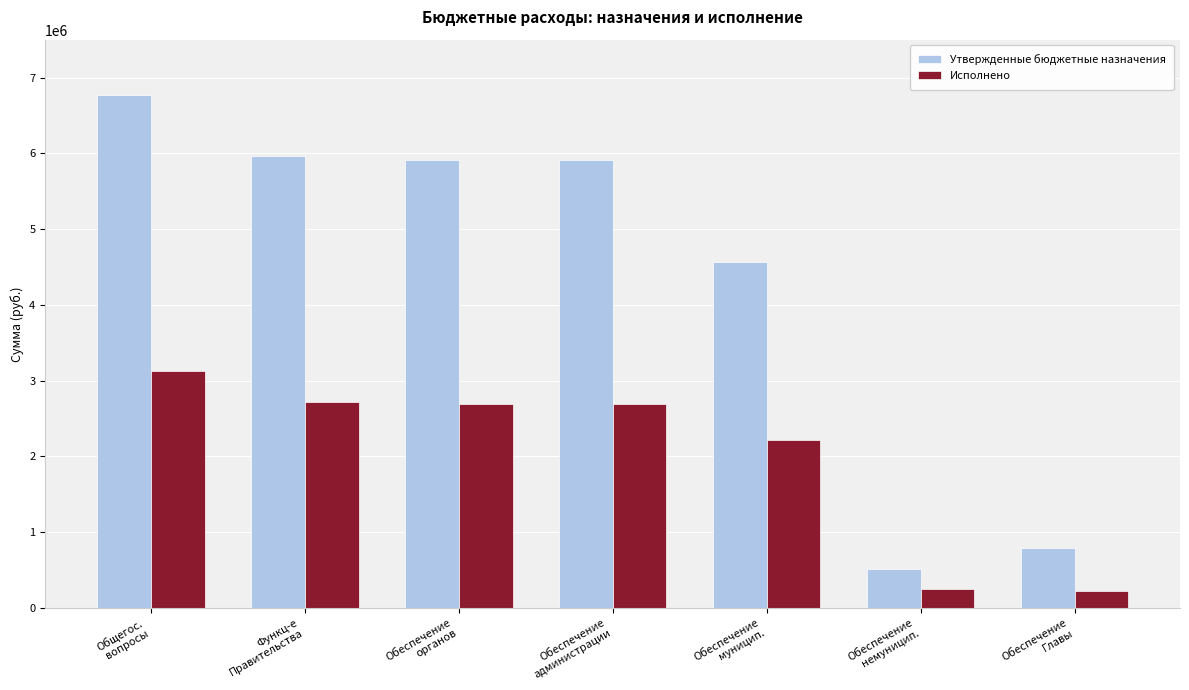

What is the label of the 2nd bar from the right?

Обеспечение
немуницип.